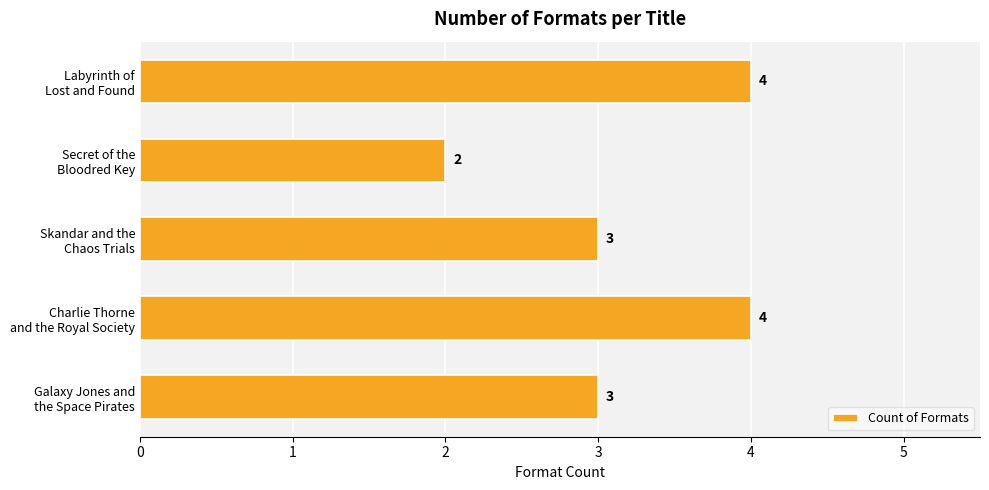

What is the value of the 3rd bar from the top?

3